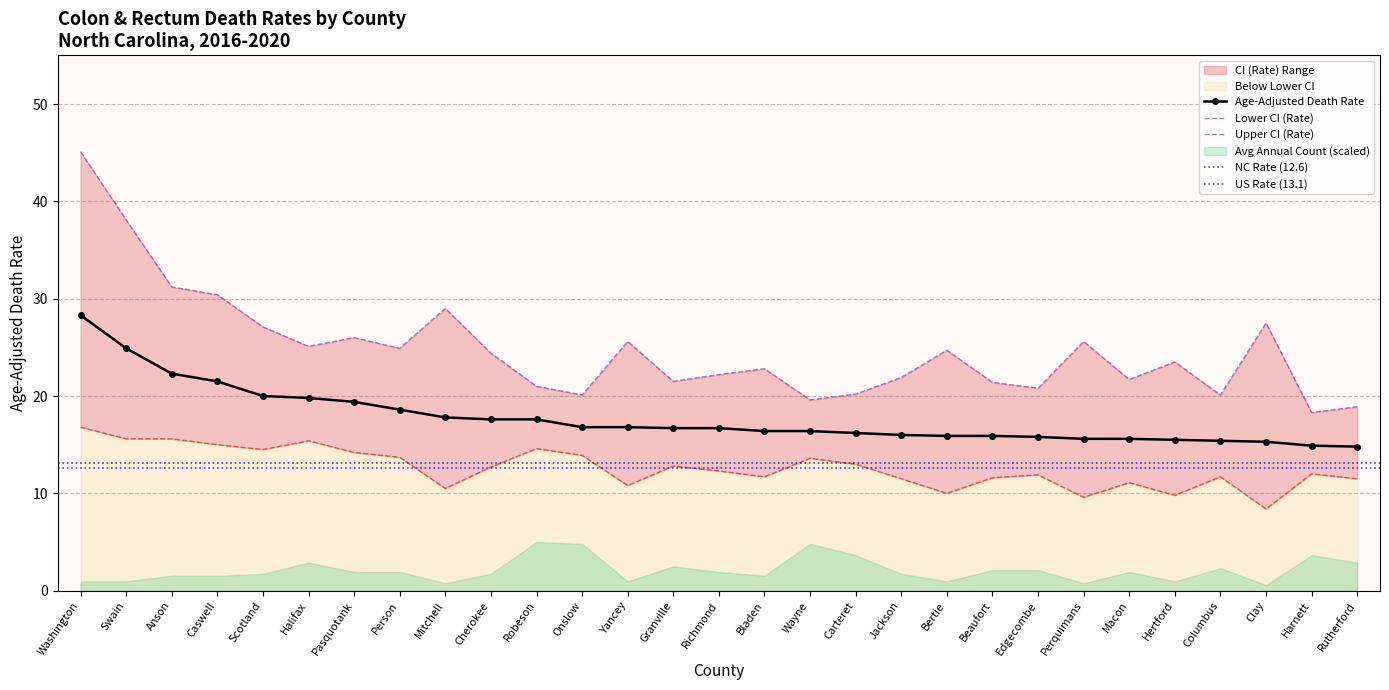

Does the chart have visible grid lines?

Yes